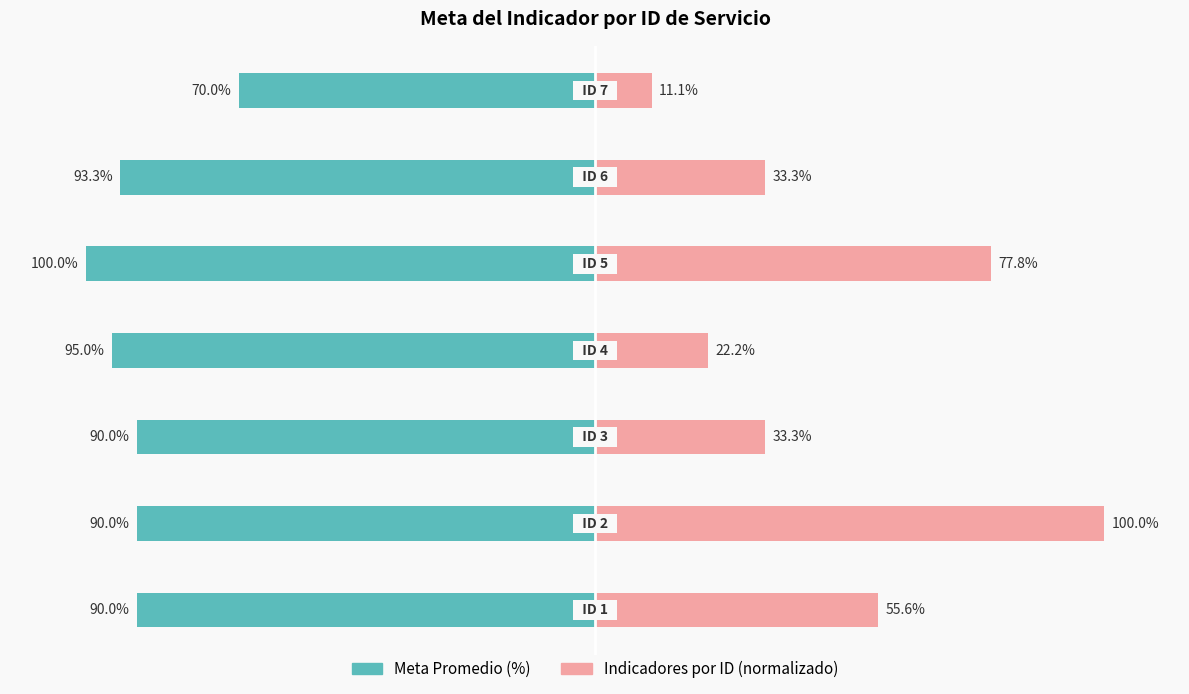

How many data points does each series have?

7